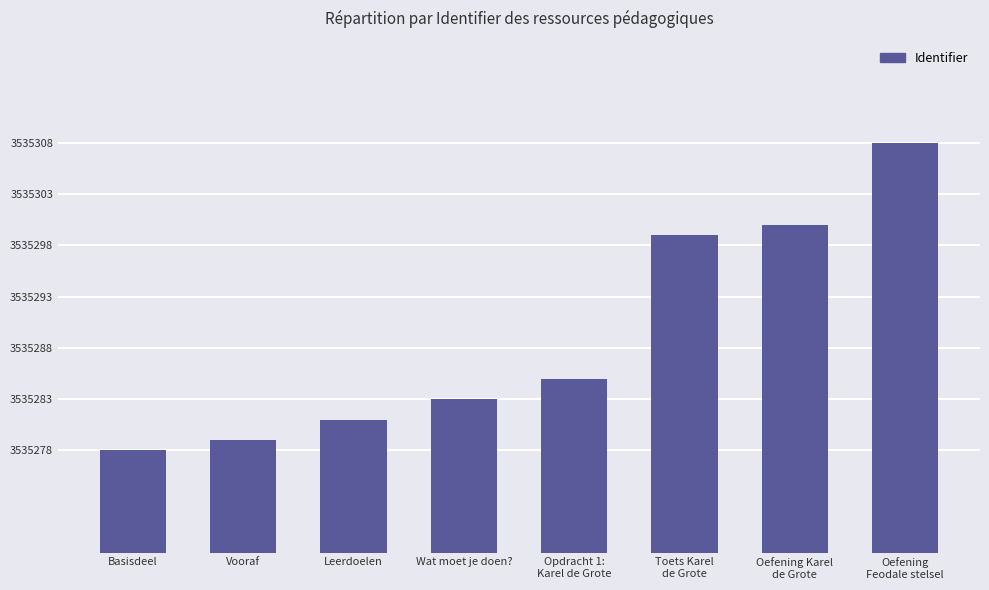

What is the change in value from Basisdeel to Opdracht 1:
Karel de Grote?

+7